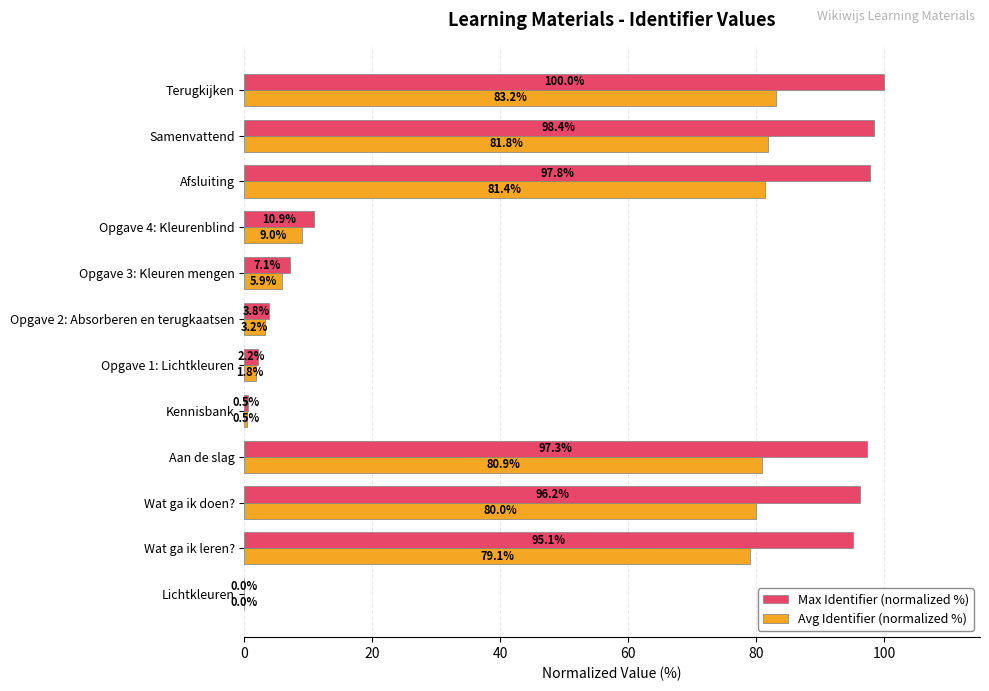

Where is Avg Identifier (normalized %) nearest to the value 41?

Opgave 4: Kleurenblind